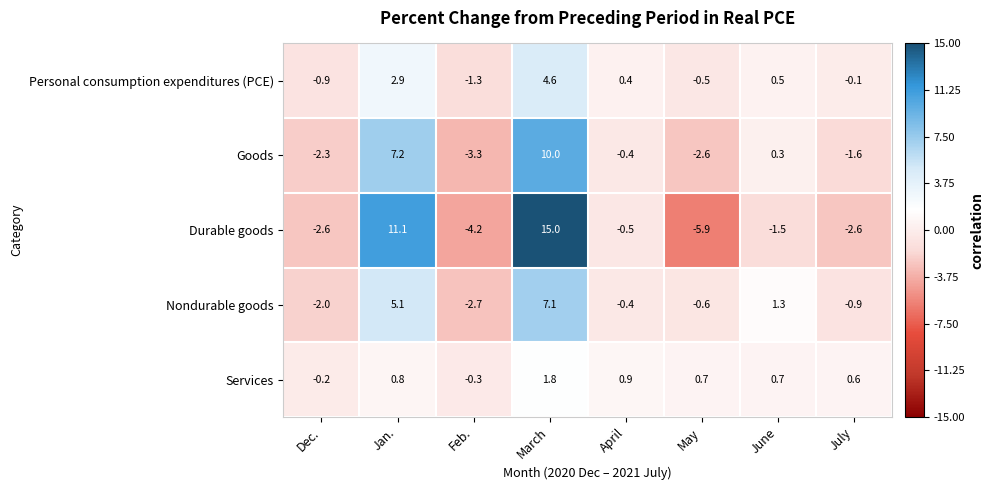

Which category has the highest value across all series?

March